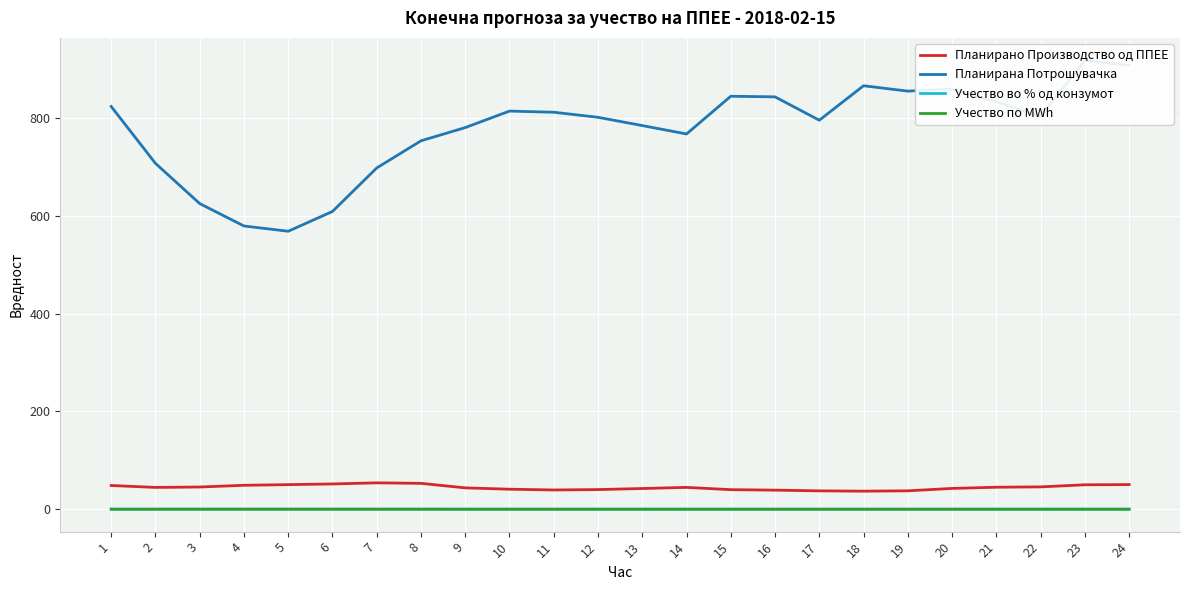

In Планирано Производство од ППЕЕ, how many points are lower than both neighbors (excluding endpoints)?

3